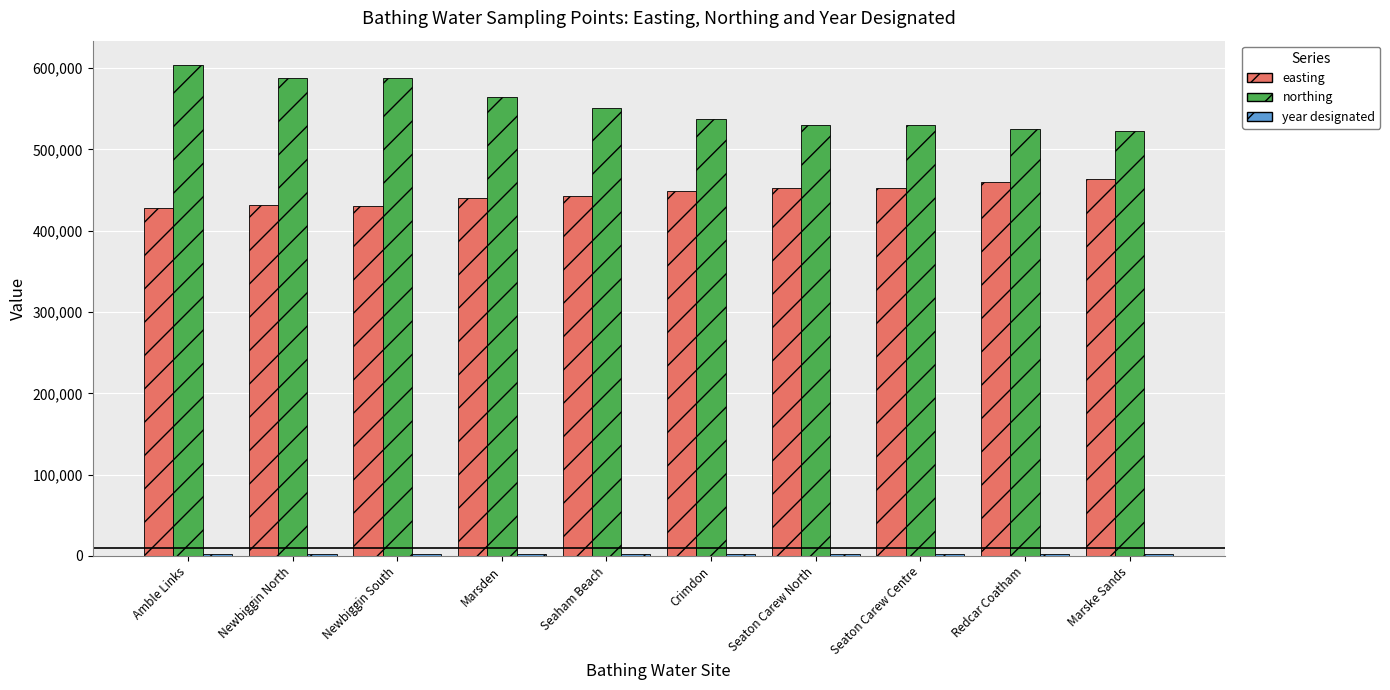

The value of northing at Redcar Coatham is 227255. True or false?

False